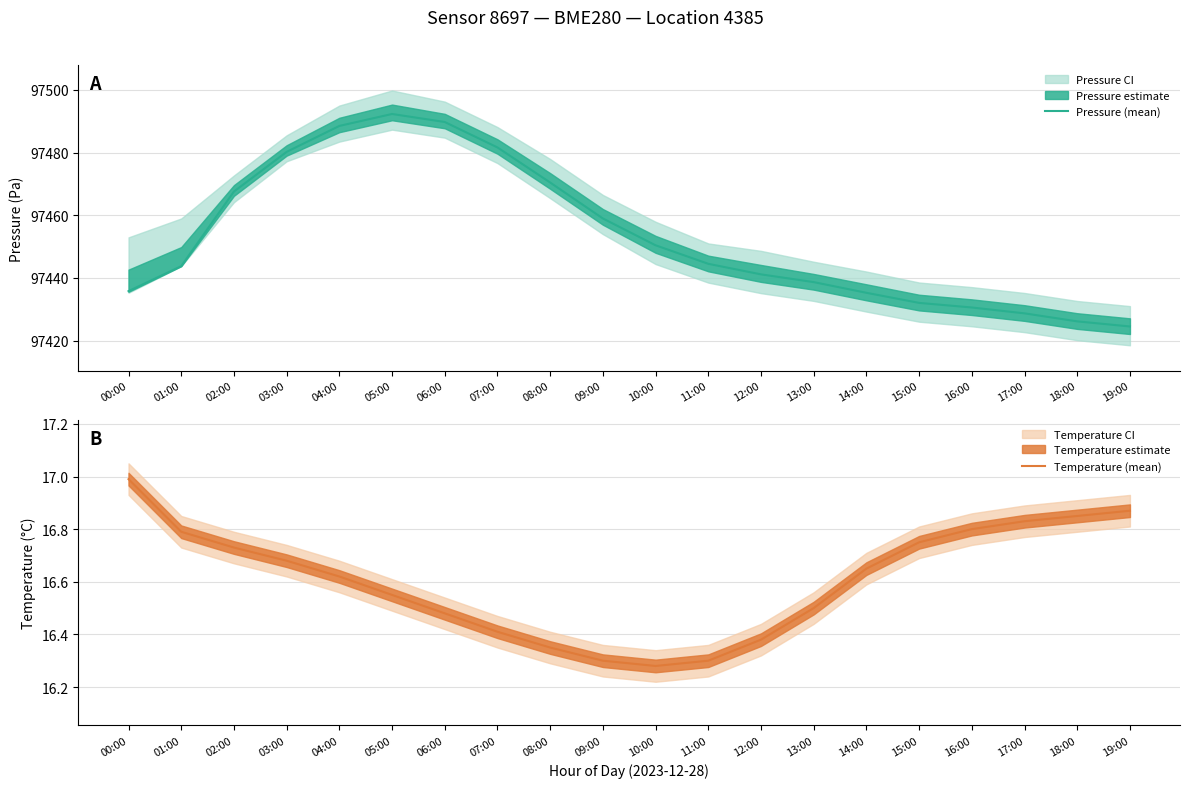

True or false: Pressure (mean) and Temperature (mean) intersect in this chart.

False